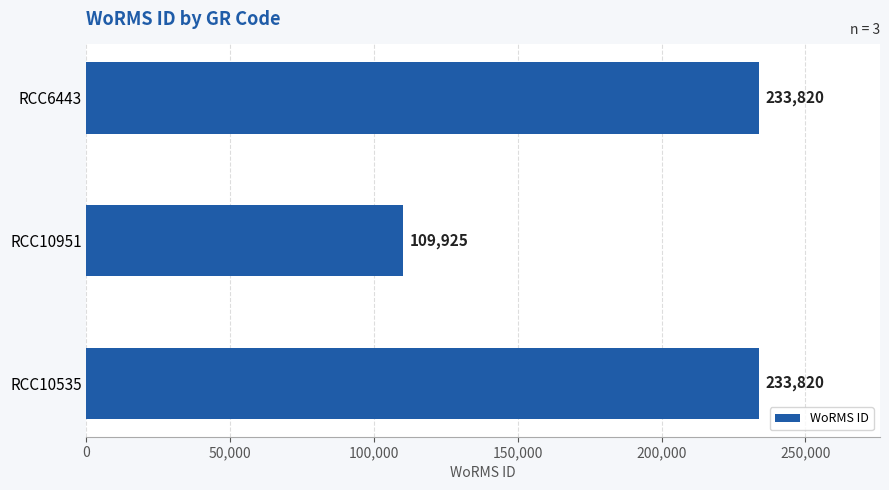

What is the sum of all values?

577565